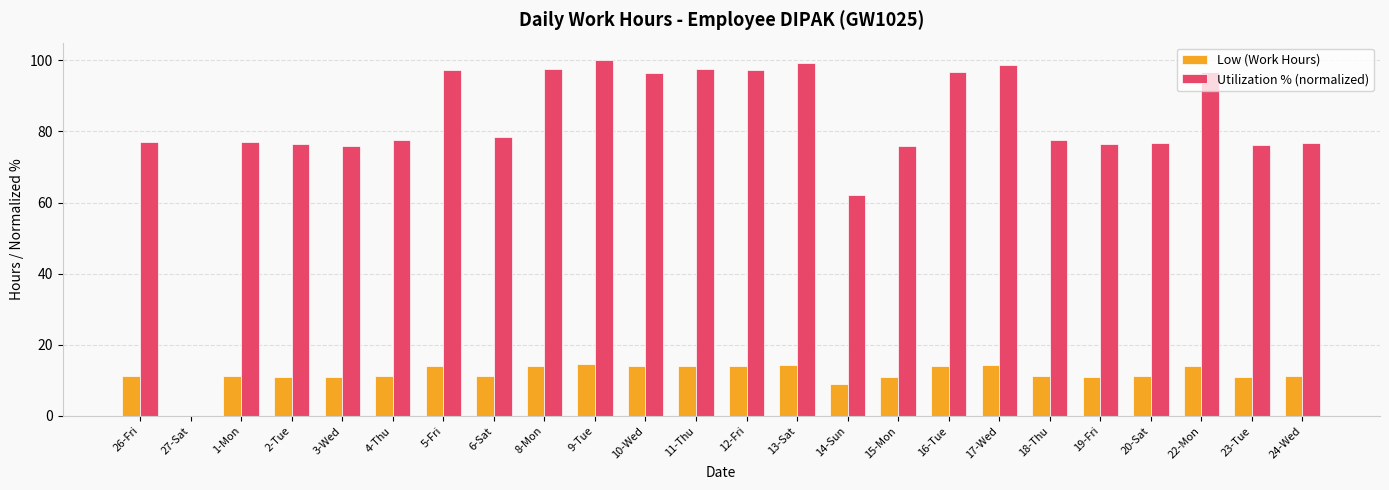

Which series changed the most between 4-Thu and 9-Tue?

Utilization % (normalized)